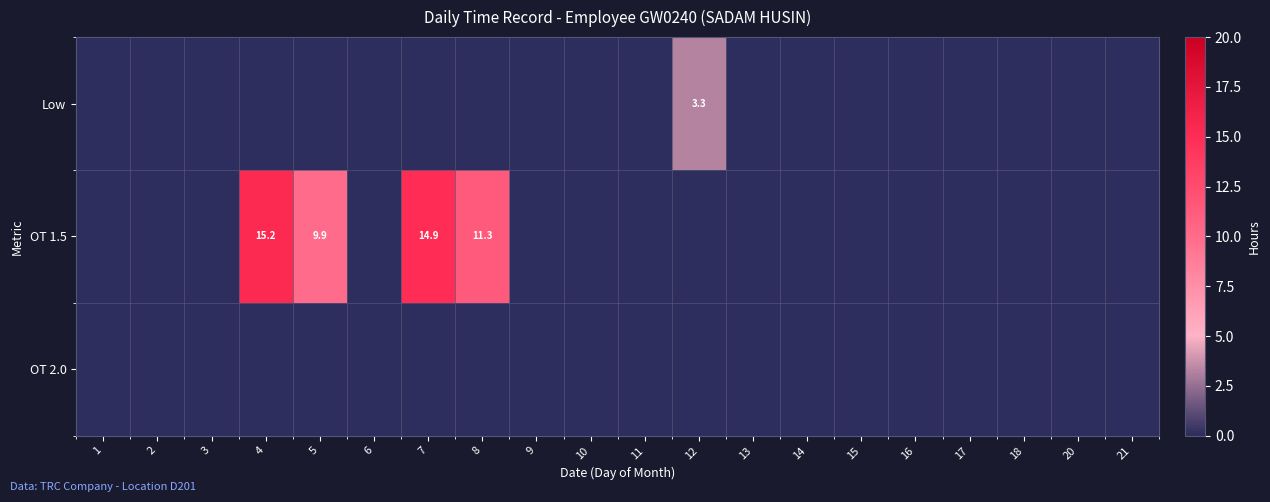

True or false: Low has a value of 3.3 at 12.

True